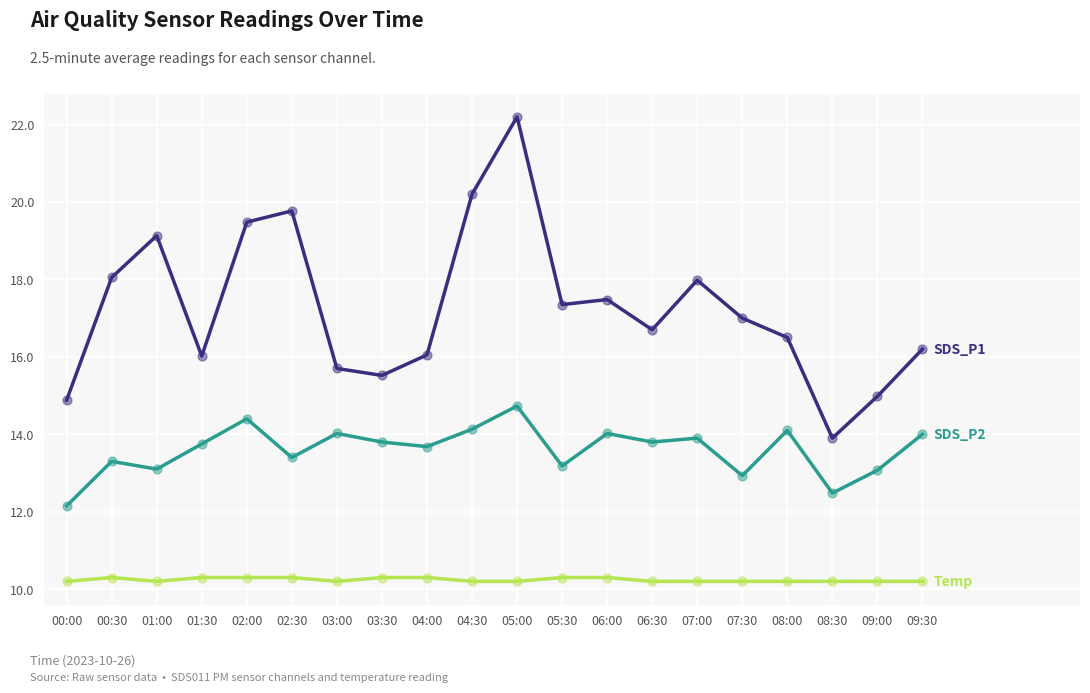

What is the spread (max minus min) of values at 09:00?

4.8